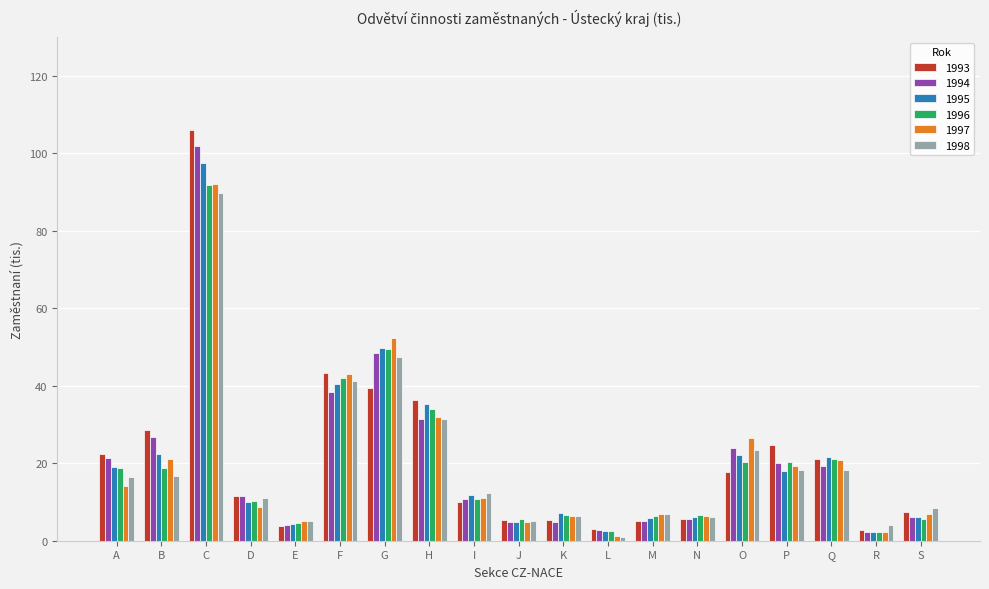

True or false: 1993 has a value of 31.0 at A.

False